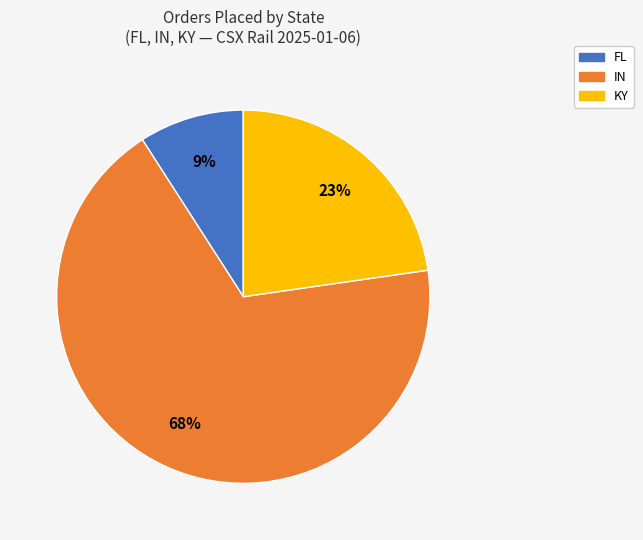

Between KY and IN, which is larger?

IN